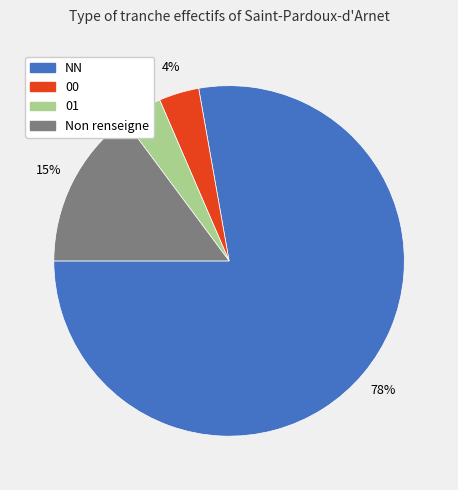

To the nearest percent, what percentage of the pie is 00?

4%